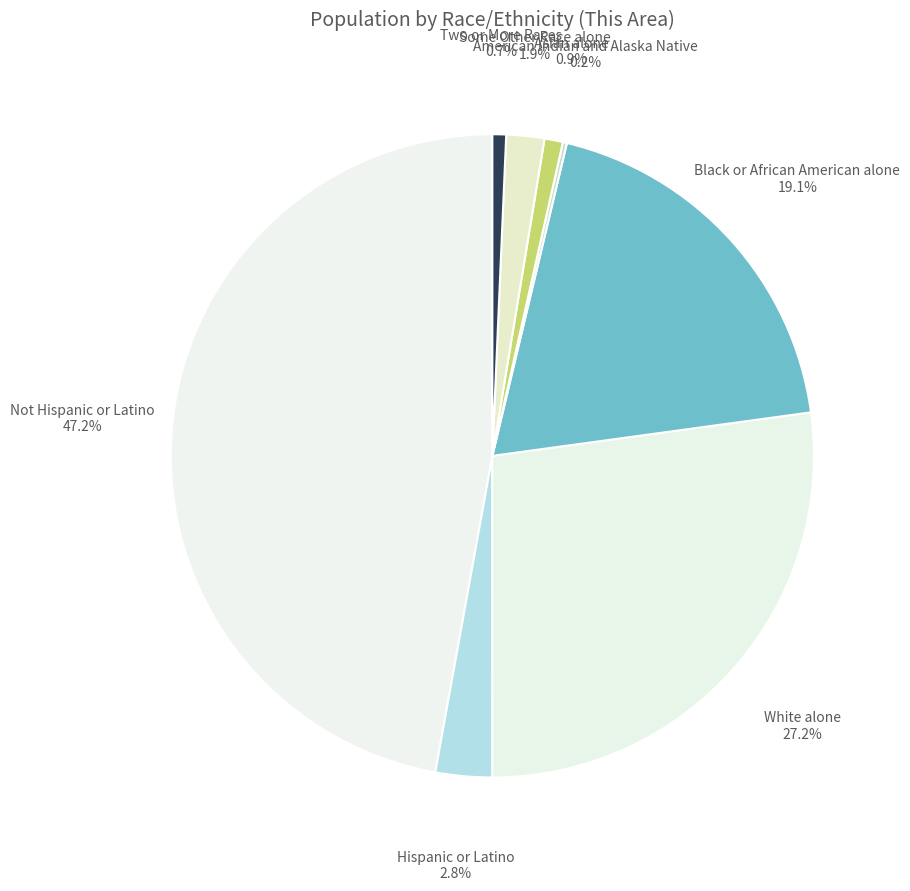

Is there a majority slice in this chart?

No